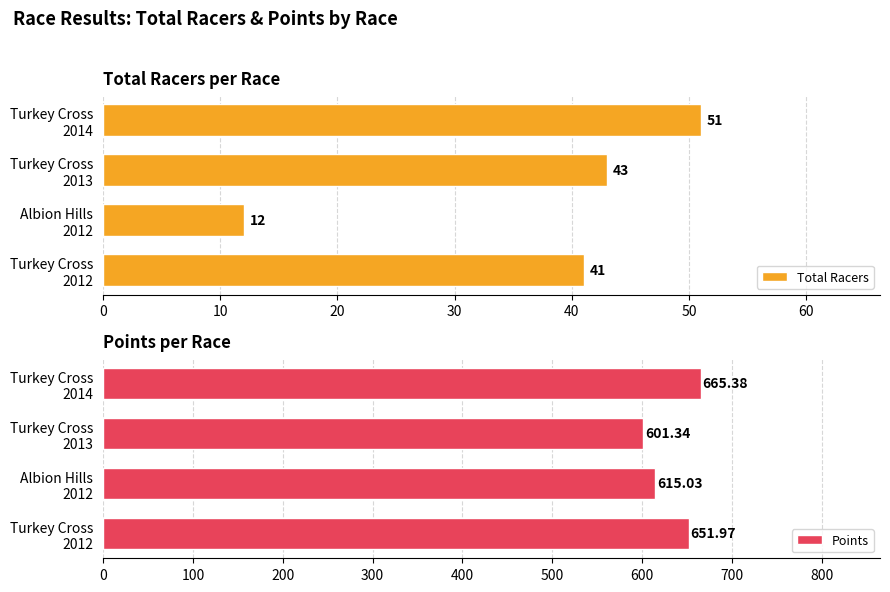

What is the sum of all Points values?

2533.7